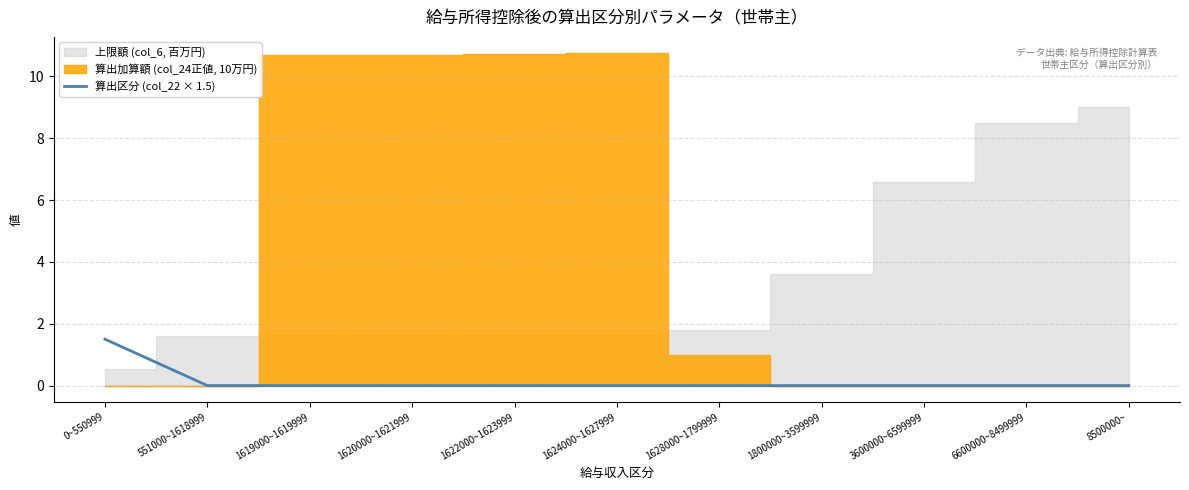

The 算出区分 (col_22 × 1.5) series shows 0.0 at 1800000~3599999. True or false?

True